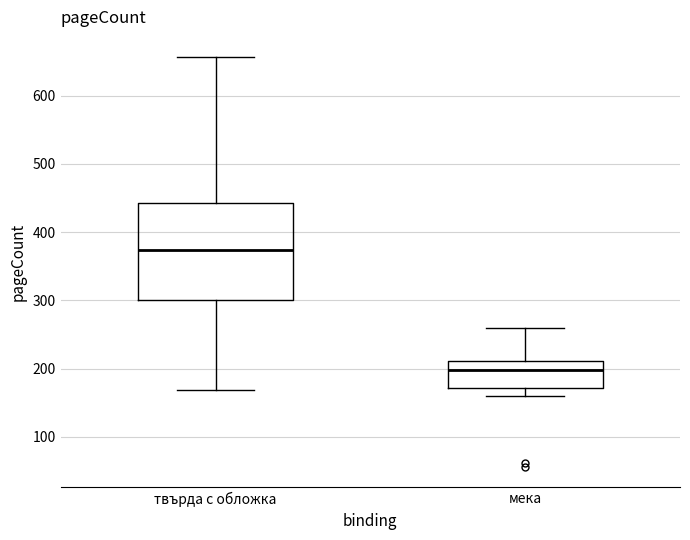

Reading left to right, transcribe this box plot: for each box, give where its median line is, the range the box spans, and where its two whiskers end, as read against the y-axis. The values are not printed on the chart, so give them approximately, as read against the axis.

твърда с обложка: median 370, box 300 to 440, whiskers 170 to 660
мека: median 200, box 170 to 210, whiskers 160 to 260